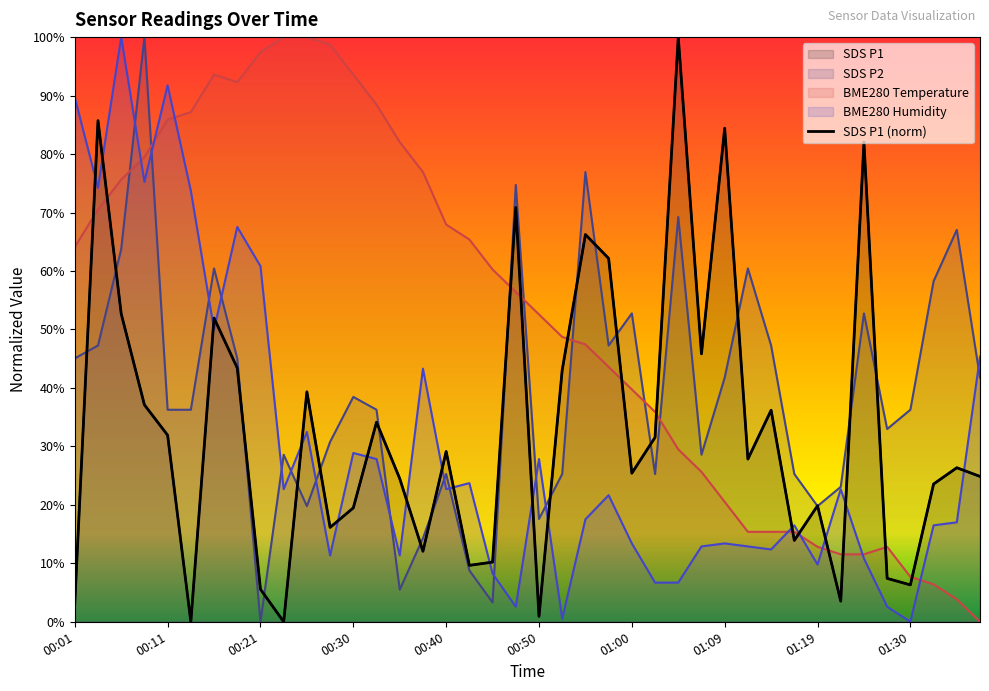

At which category does BME280_temperature reach its first local peak?

00:16